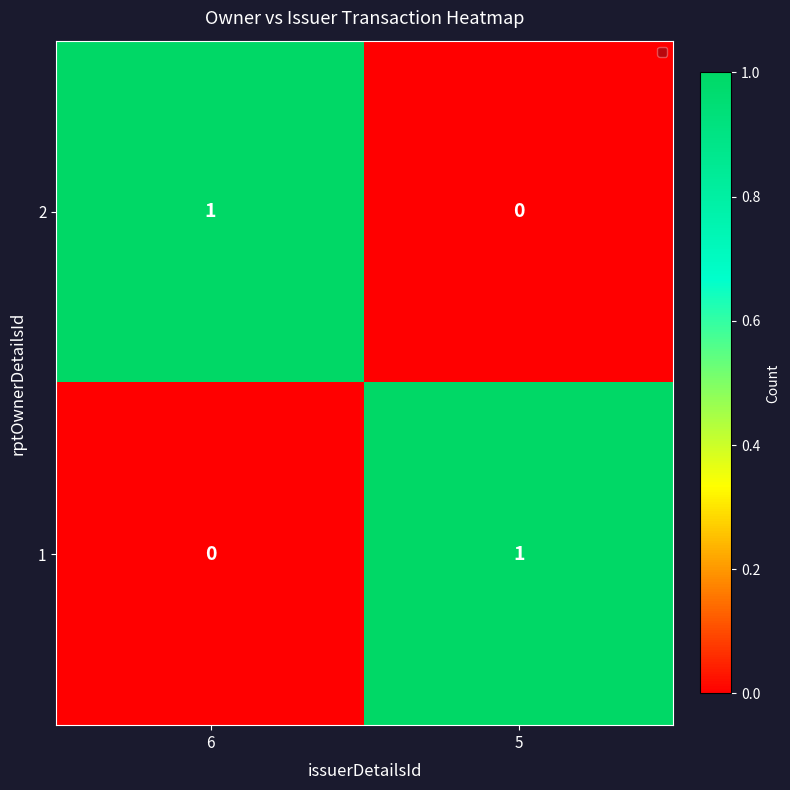

Which category has the lowest value in the 2 series?

5